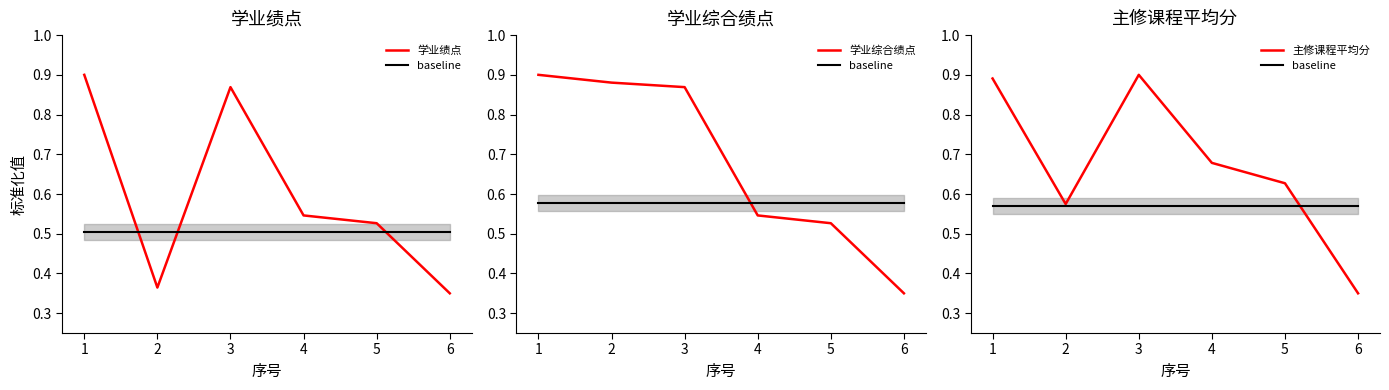

At which label is baseline closest to 0?

1